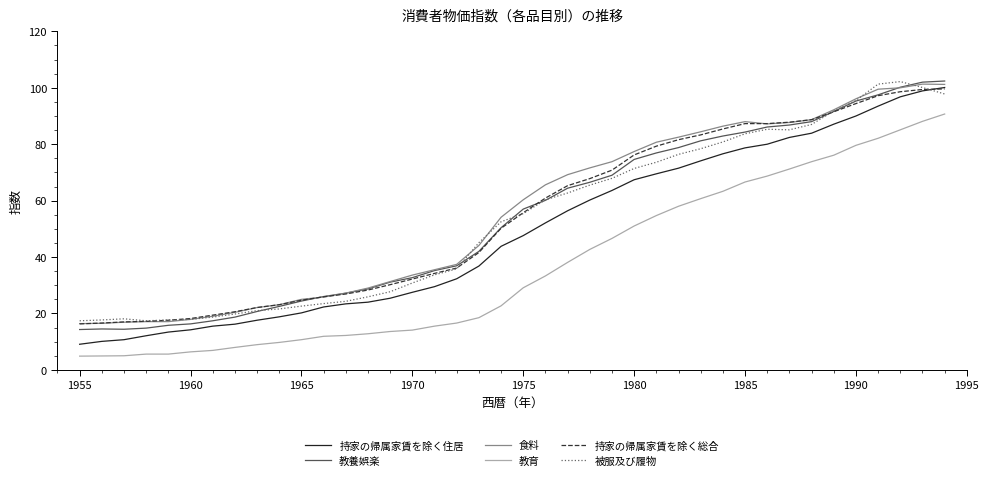

What is the sum of all 教養娯楽 values?

2149.6